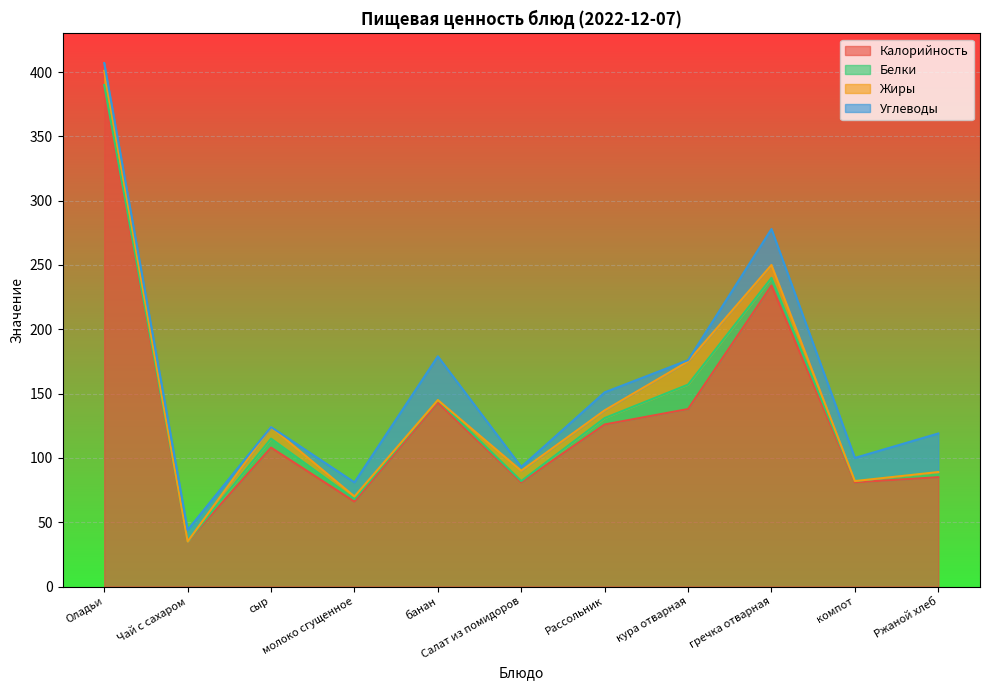

What is the label of the 3rd point from the left?

сыр